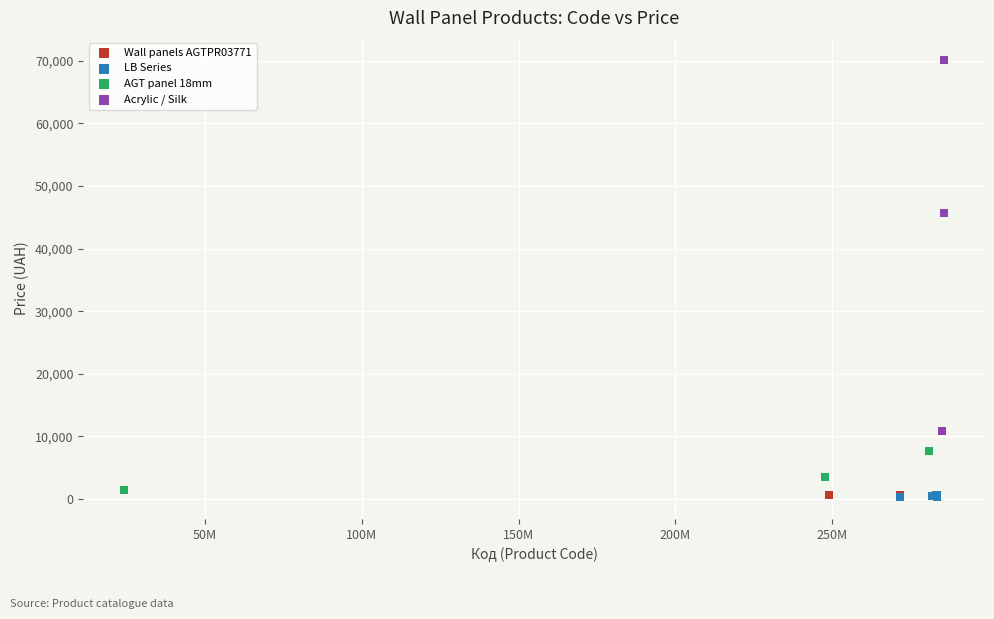

Which series contains the highest Y value?

Acrylic / Silk